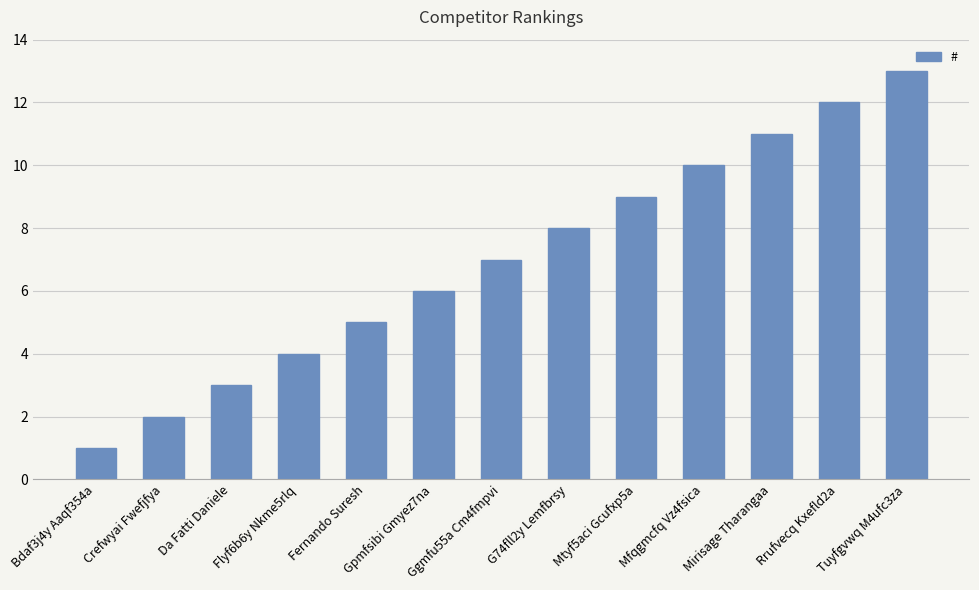

Count the number of categories in the chart.

13